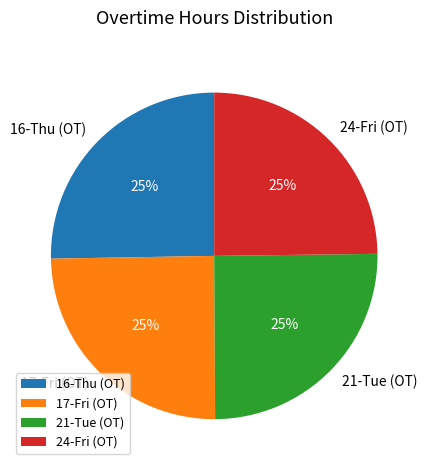

To the nearest percent, what is the average slice percentage?

25%